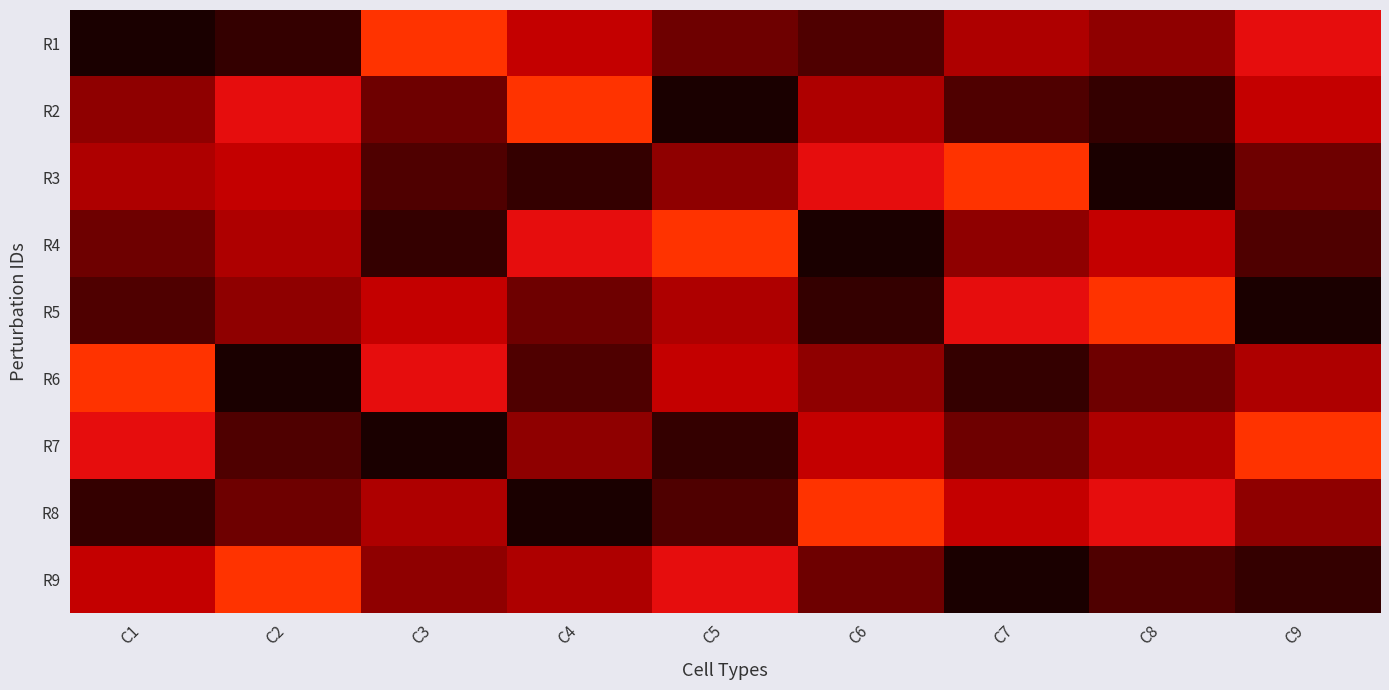

Which series has the widest spread of values?

R1